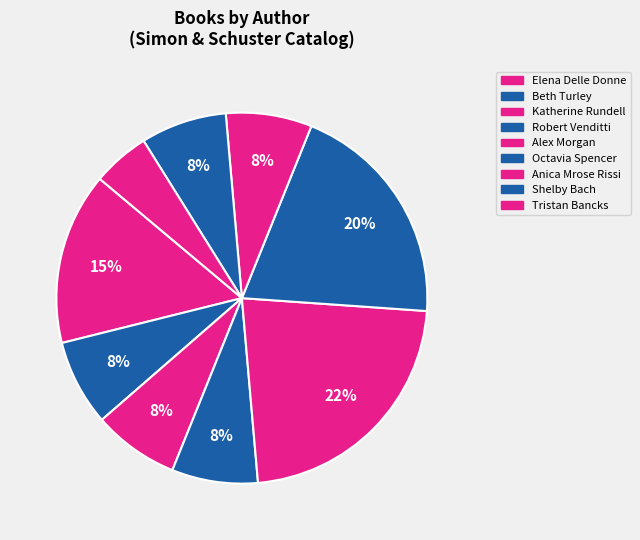

How many slices are in this pie chart?

9